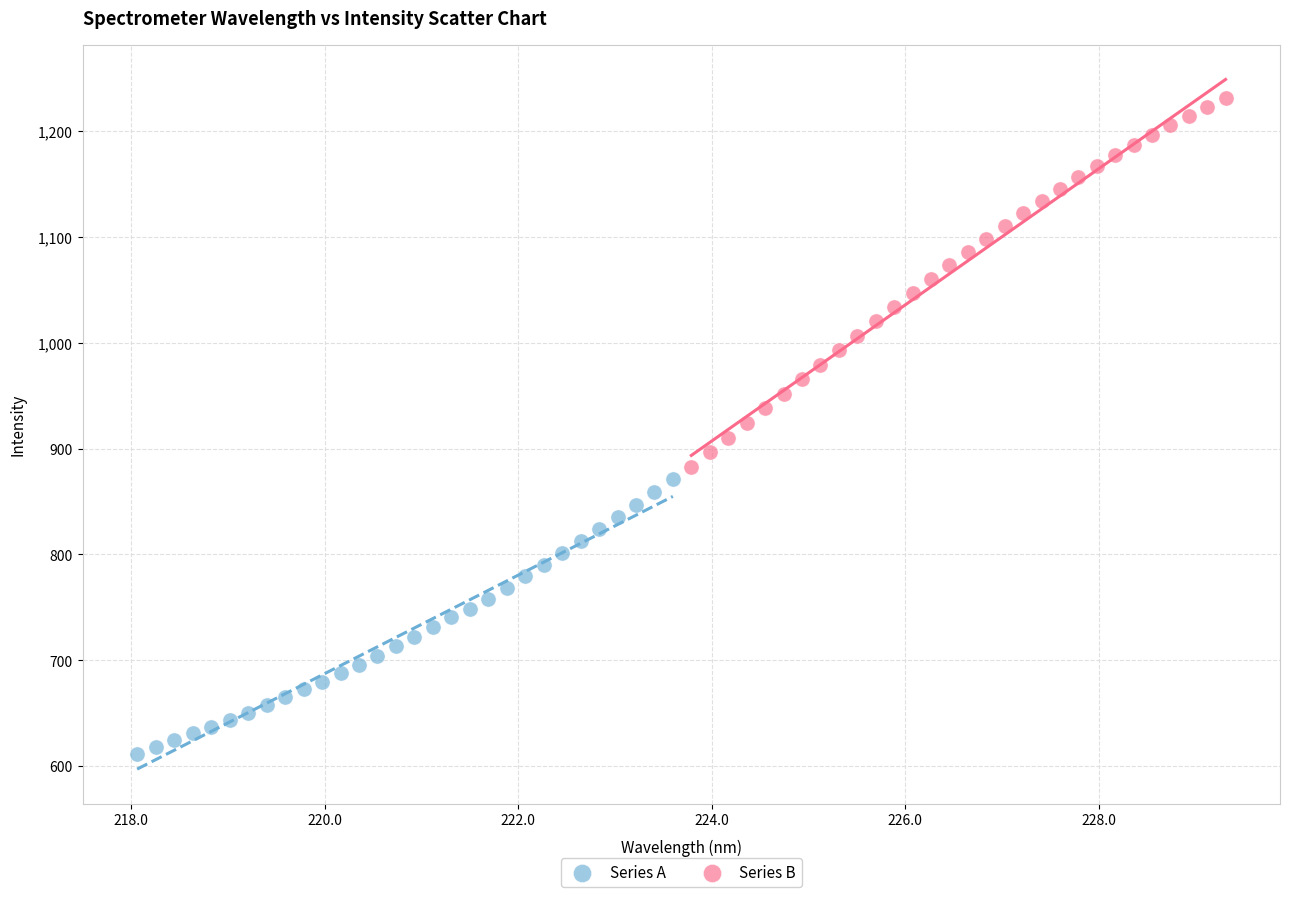

Which series has the widest spread of Y values?

Series B